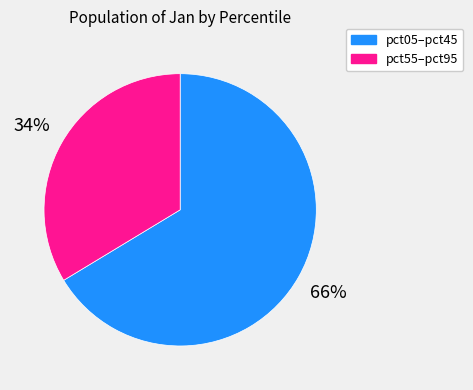

To the nearest percent, what is the average slice percentage?

50%